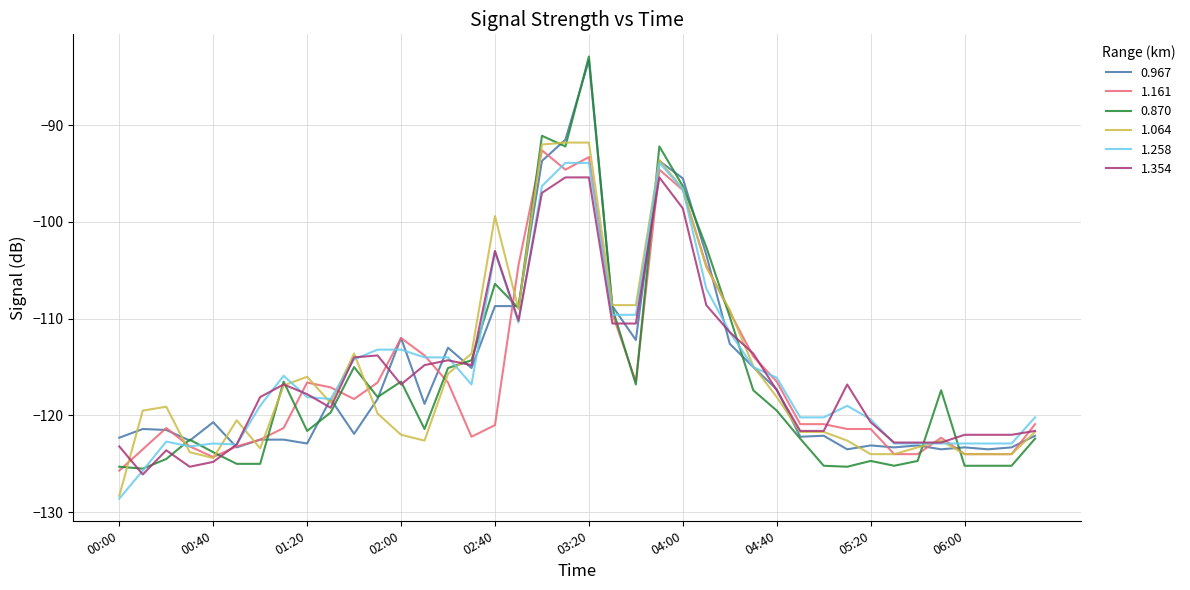

What are all the series names shown in the legend?

0.967, 1.161, 0.870, 1.064, 1.258, 1.354